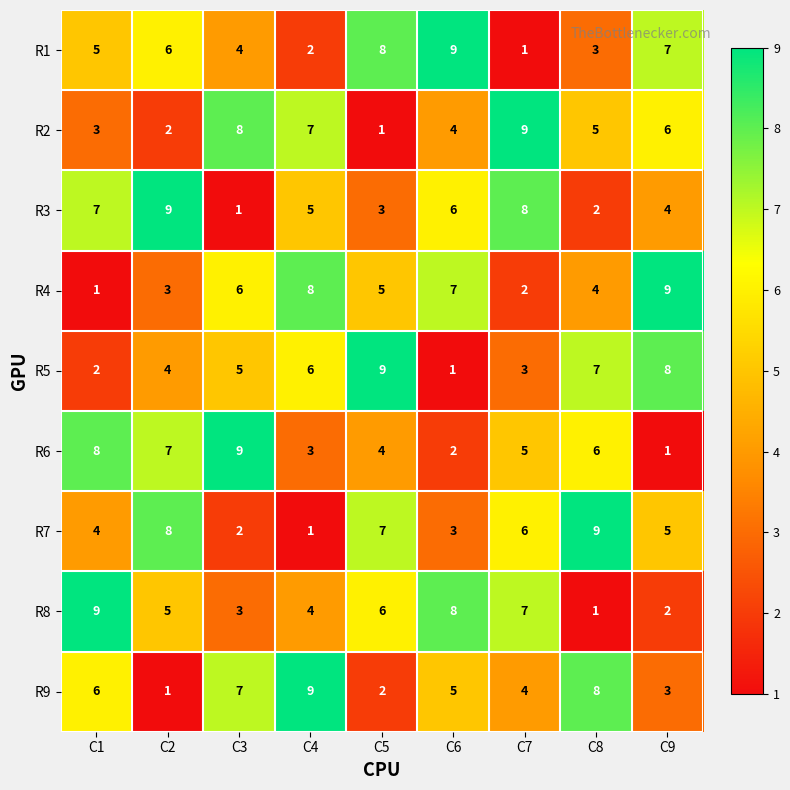

What is the difference between the highest and lowest values at C8?

8